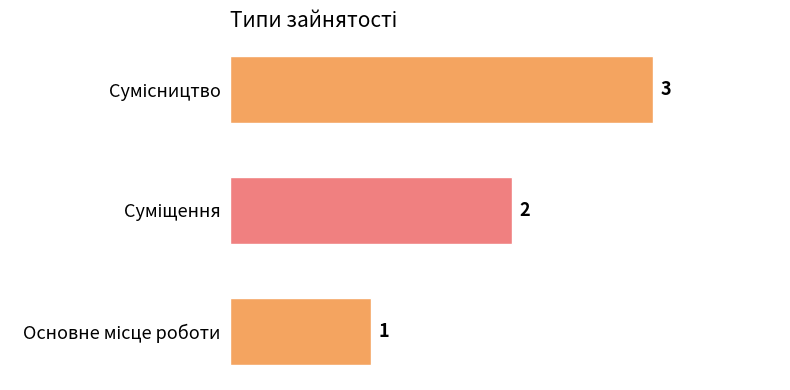

How many distinct data groups are displayed?

1